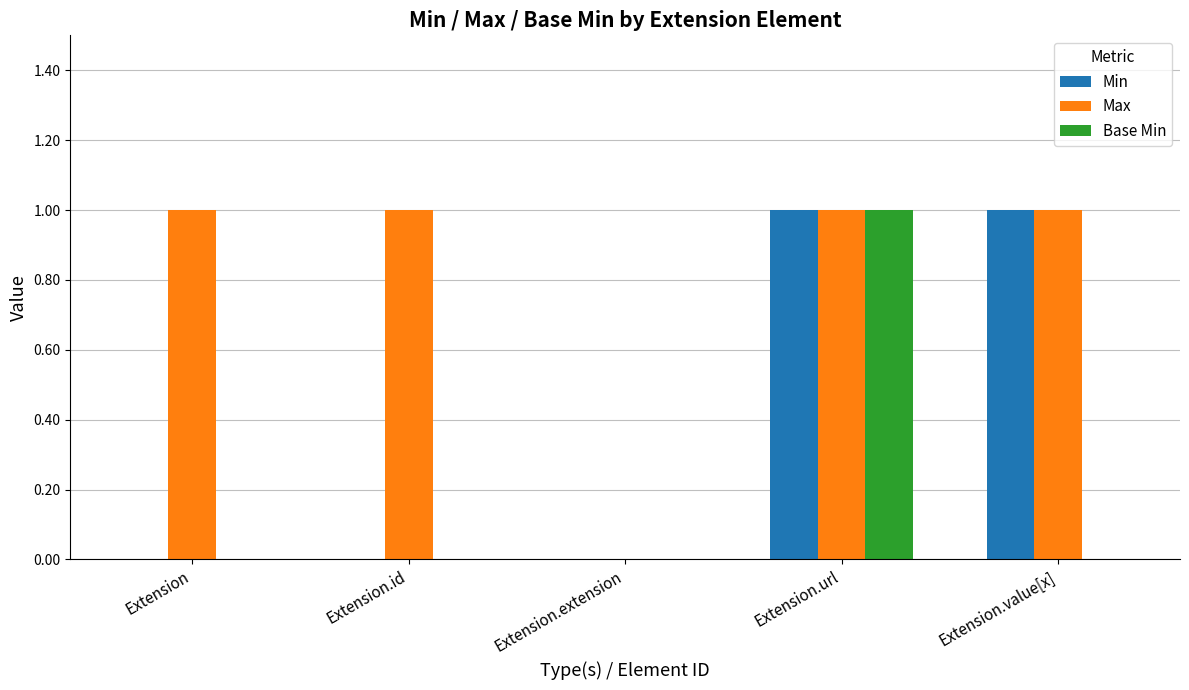

What is the total value across all series at Extension.value[x]?

2